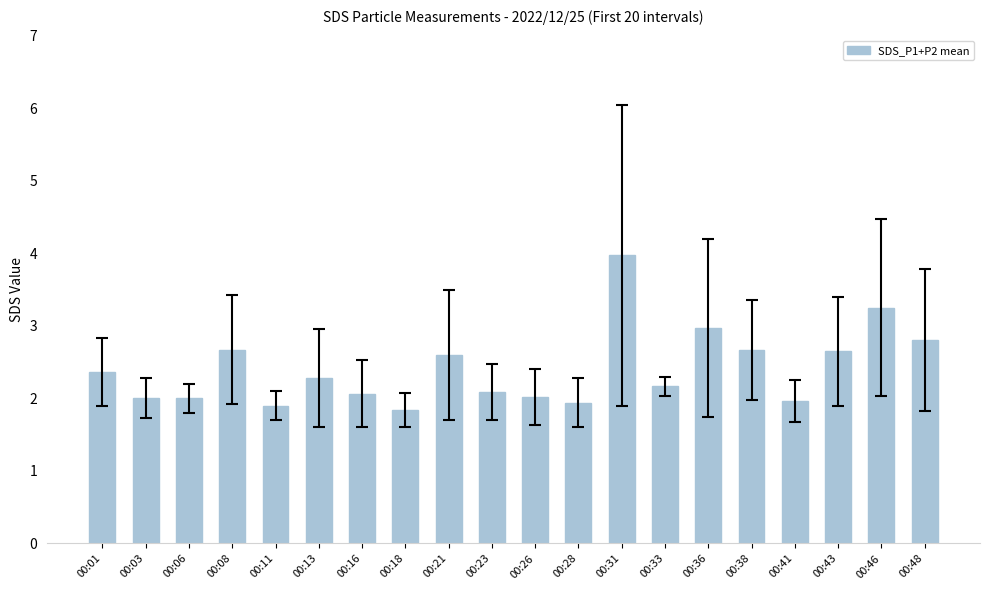

True or false: the data shows 3.1 at 00:33.

False